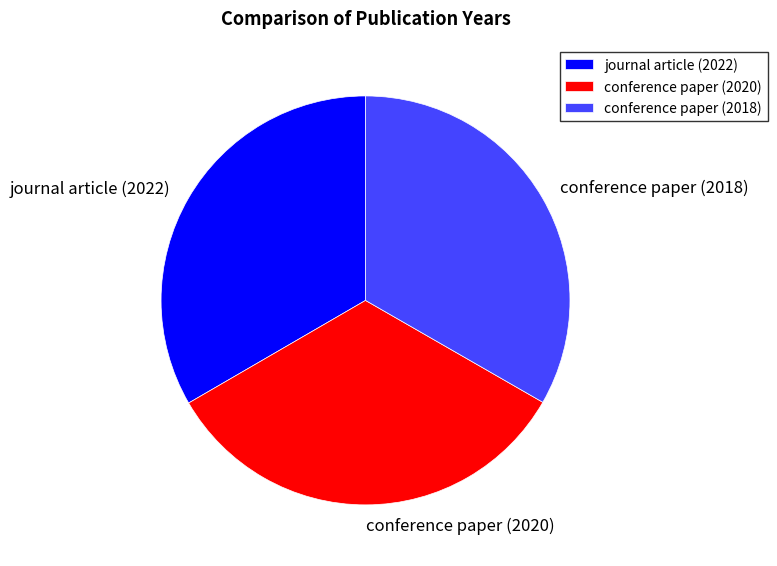

Is the sum of conference paper (2018) and conference paper (2020) greater than half?

Yes